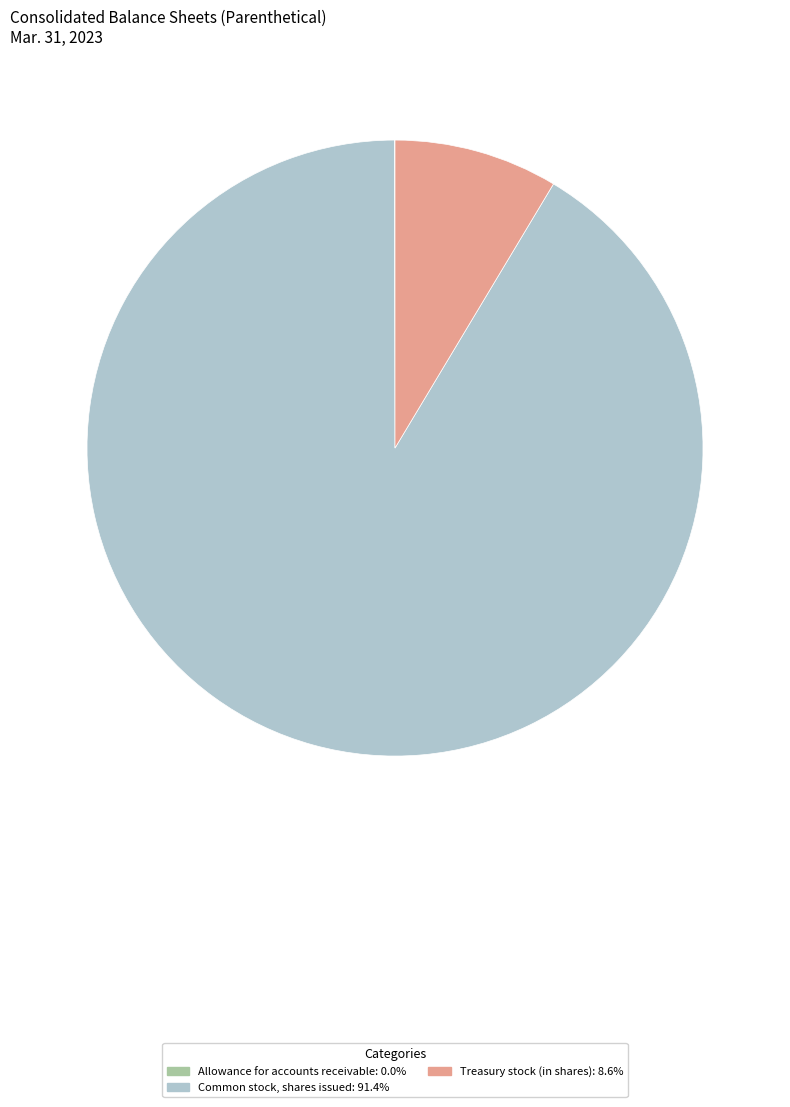

Is the sum of Treasury stock (in shares) and Common stock, shares issued greater than half?

Yes